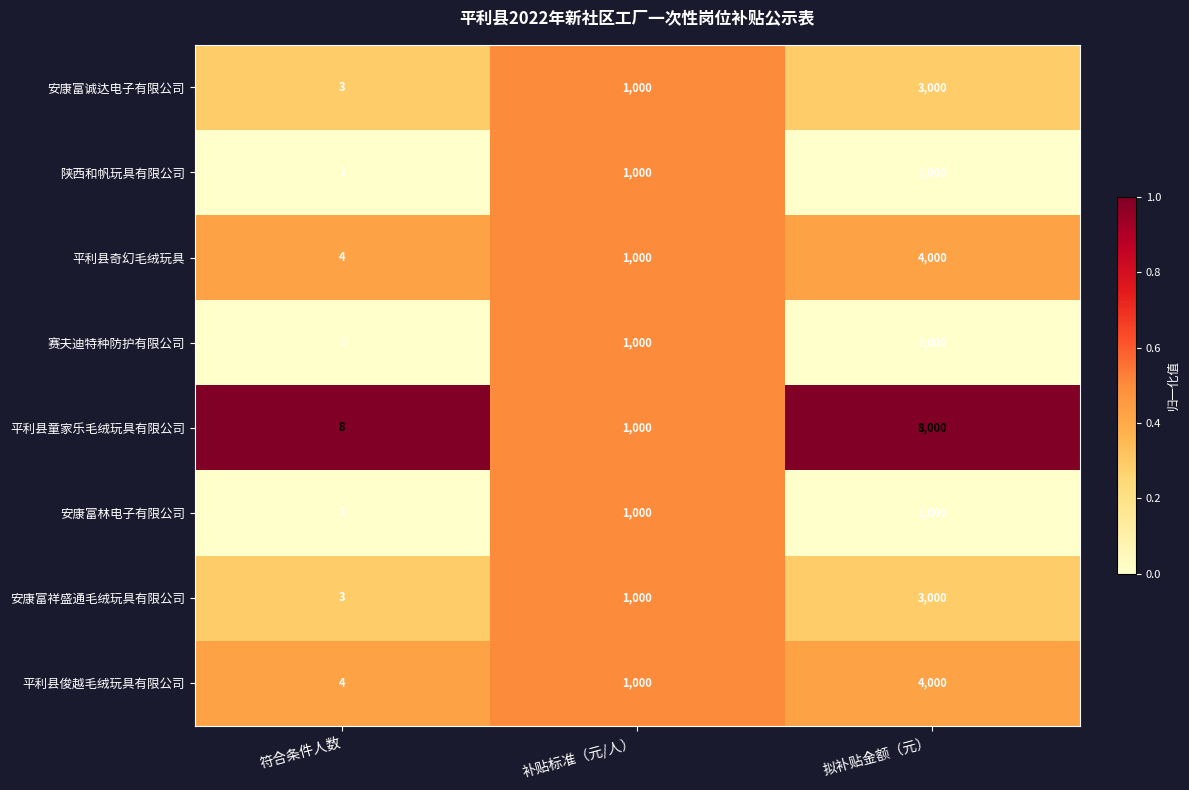

What is the difference between the highest and lowest values at 符合条件人数?

7